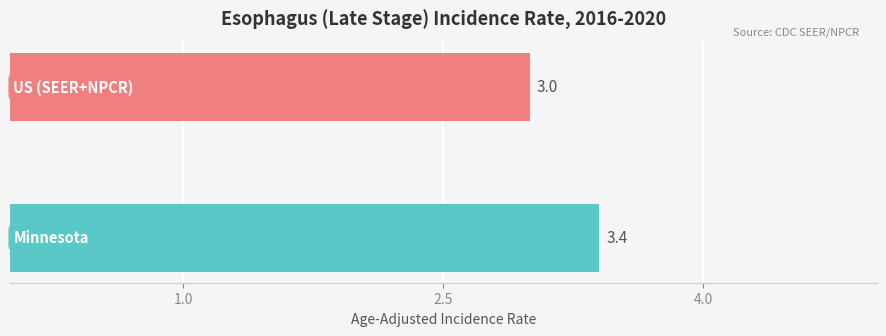

What is the maximum value shown in the chart?

3.4